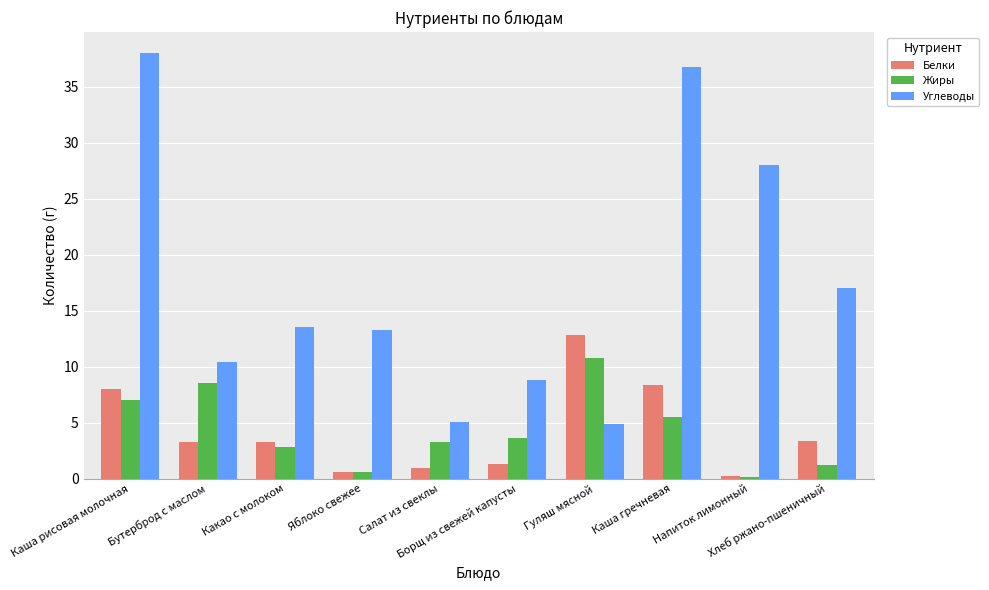

True or false: Белки has a value of 3.4 at Хлеб ржано-пшеничный.

True